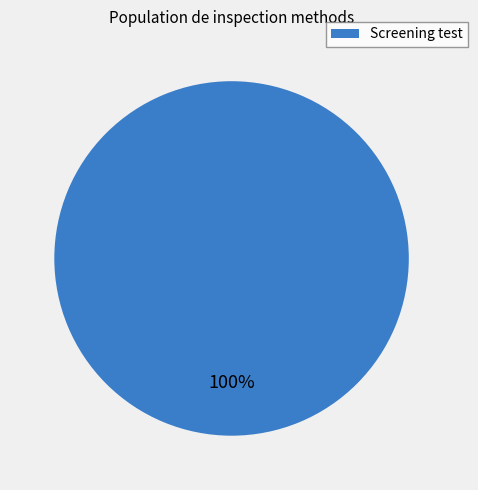

Is Screening test the majority of the pie?

Yes